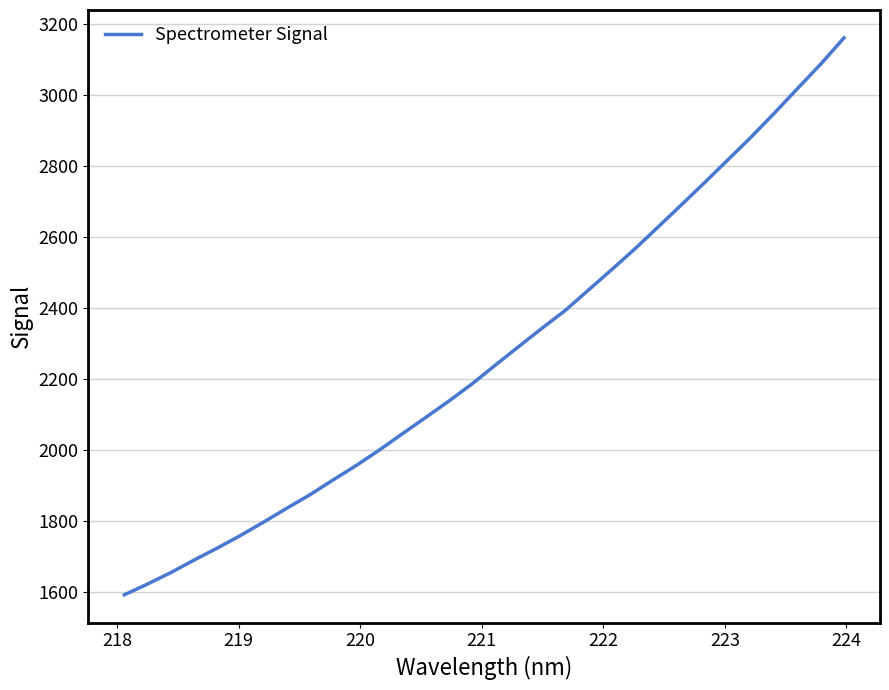

What is the difference between the maximum and minimum values?

1568.6